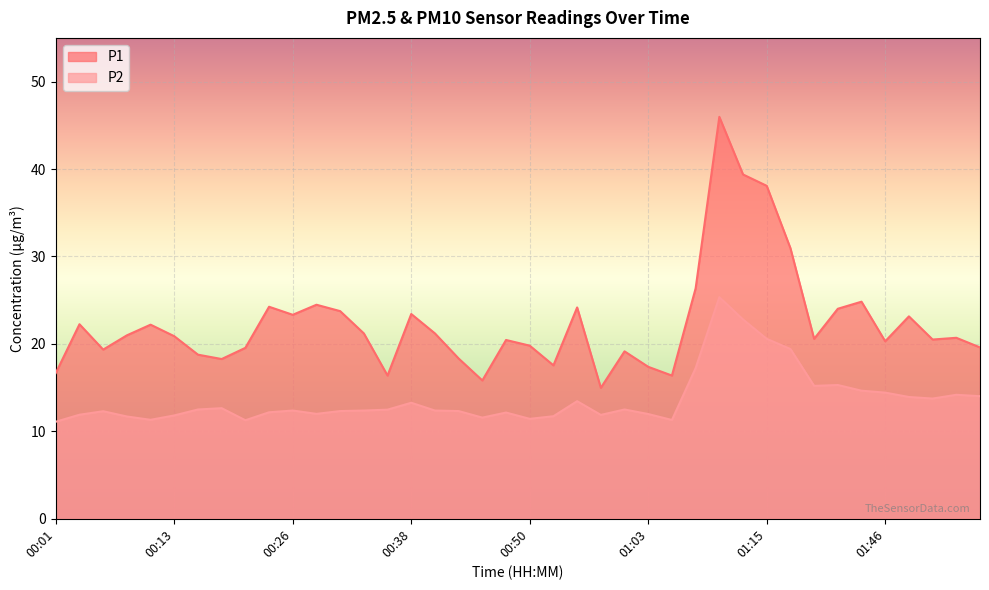

How many interior local peaks does the P2 series have?

10